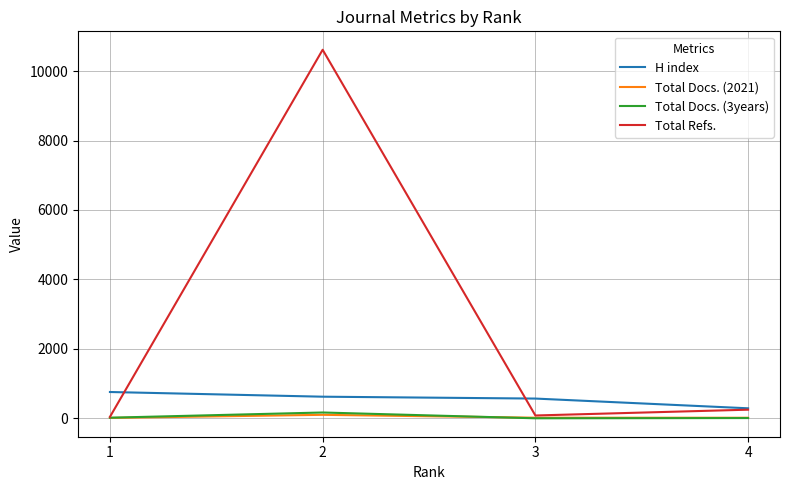

What is the sum of all H index values?

2239